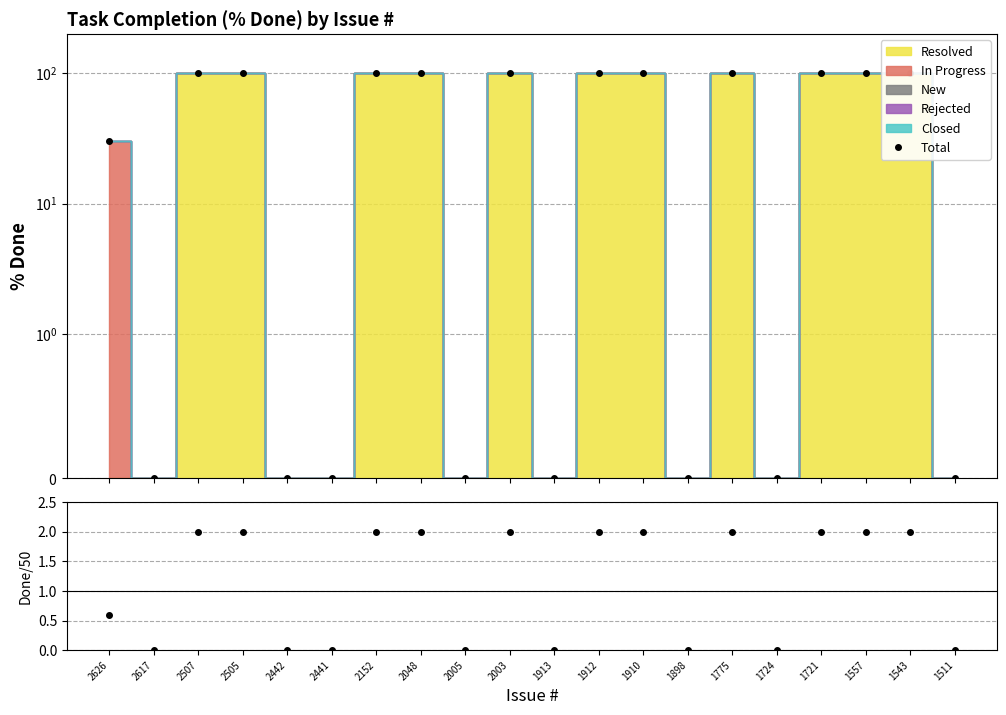

At which category is the sum across all series the highest?

2507